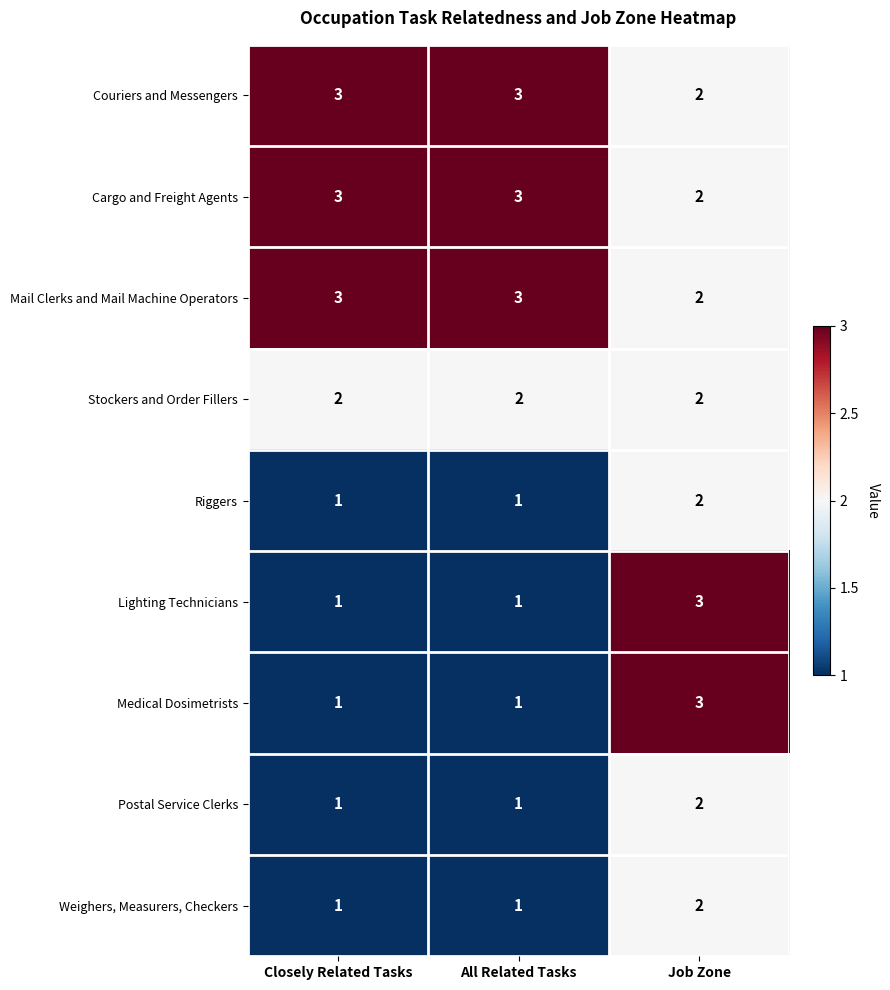

What is the total value across all series at Closely Related Tasks?

16